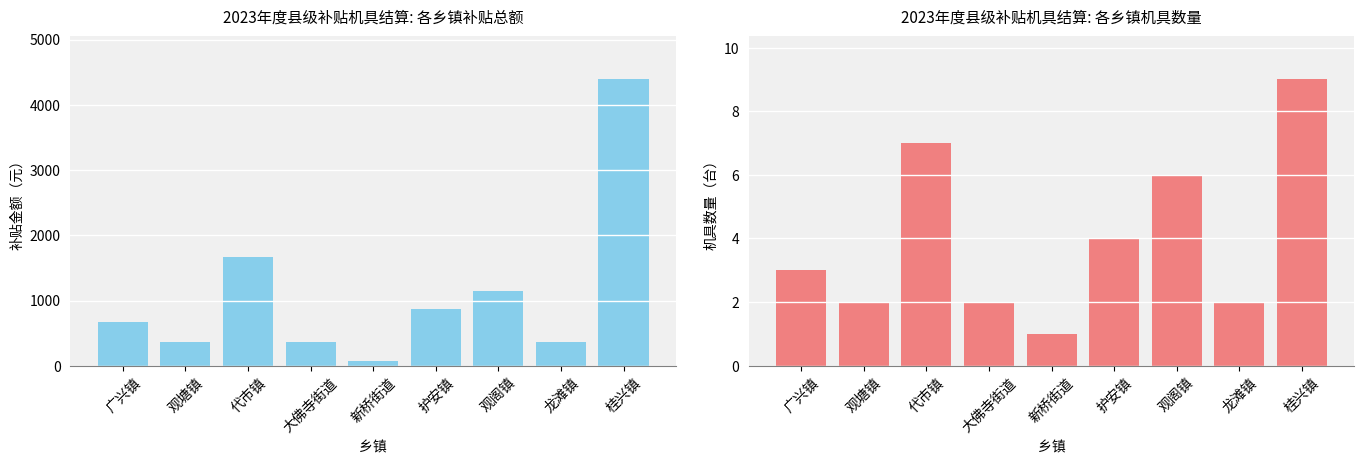

Reading left to right, list all the values displayed in this chart.

补贴总额: 673	369	1674	369	69	873	1149	369	4389
机具数量: 3	2	7	2	1	4	6	2	9